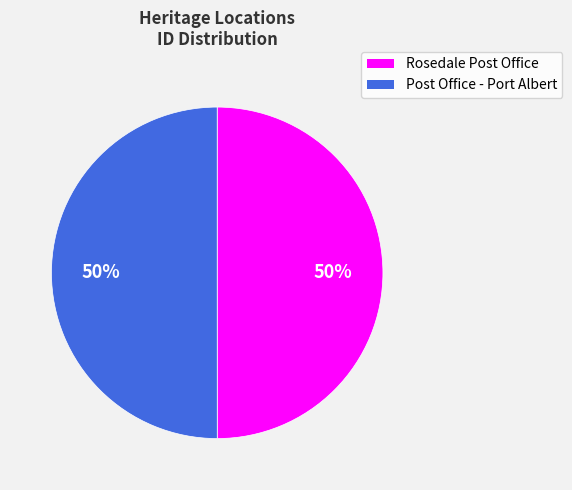

Approximately how many times larger is the value at Post Office - Port Albert compared to Rosedale Post Office?

1.0